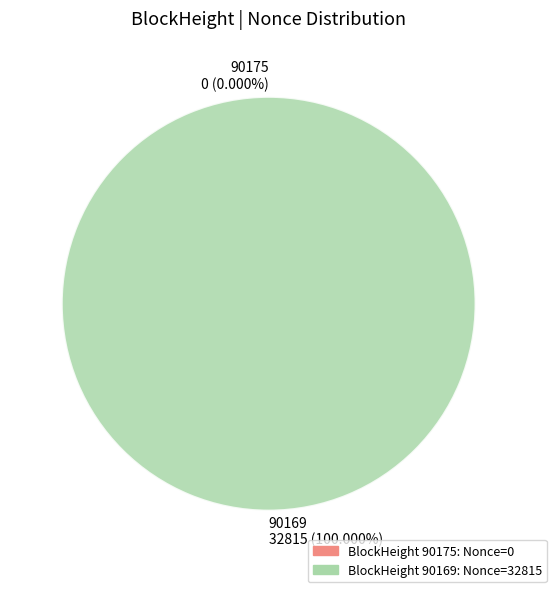

What is the majority slice?

90169